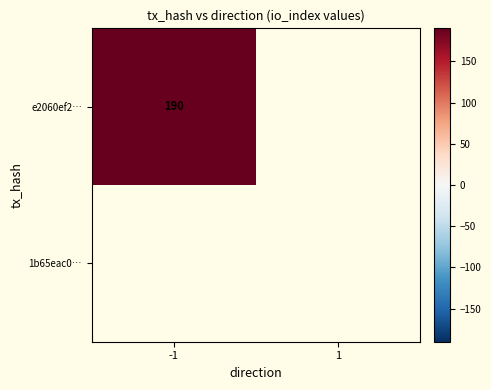

Rank the series by their maximum value, from highest to lowest.

e2060ef23c0059bfa796e7fed03c5e86b376259, 1b65eac0360142cdd68f01f9af00cc08d364e6a